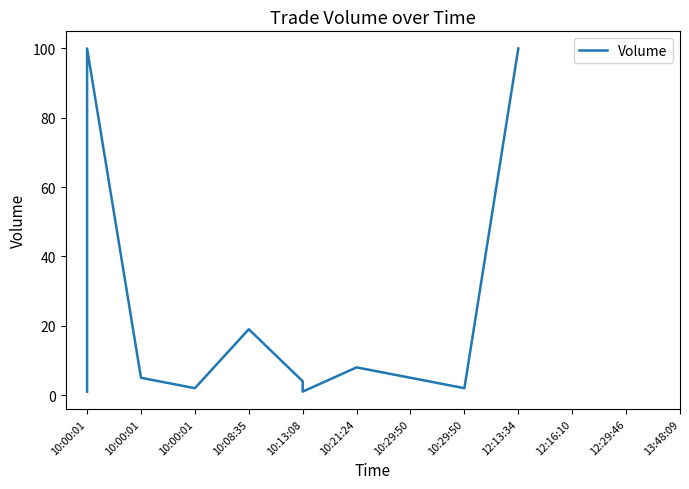

Does the chart have visible grid lines?

No